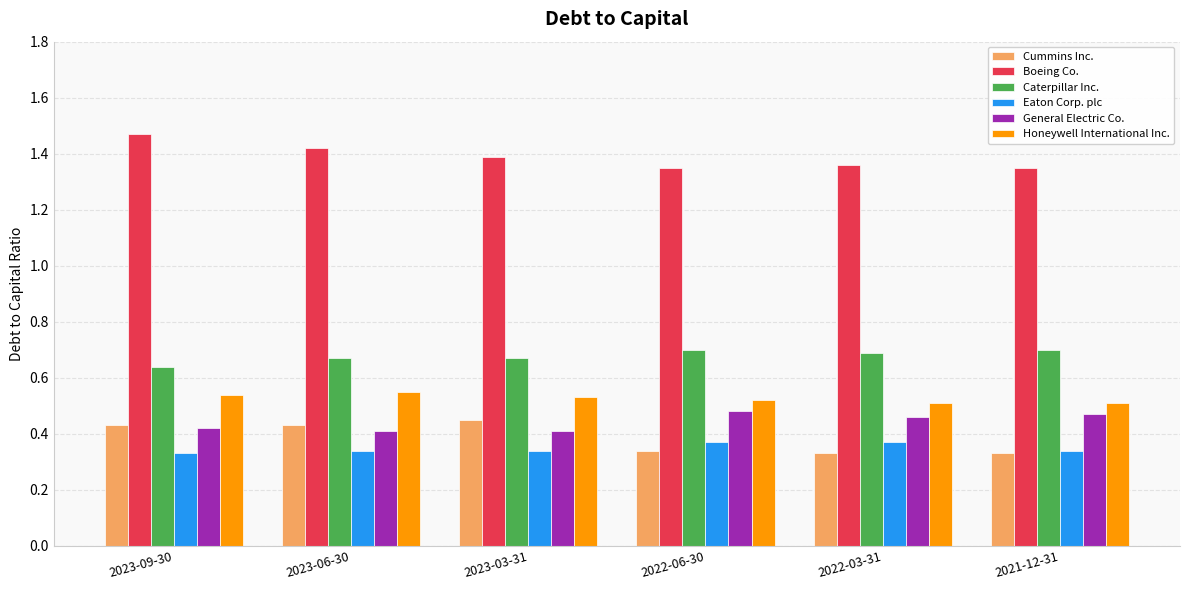

How many bars are there in total?

36